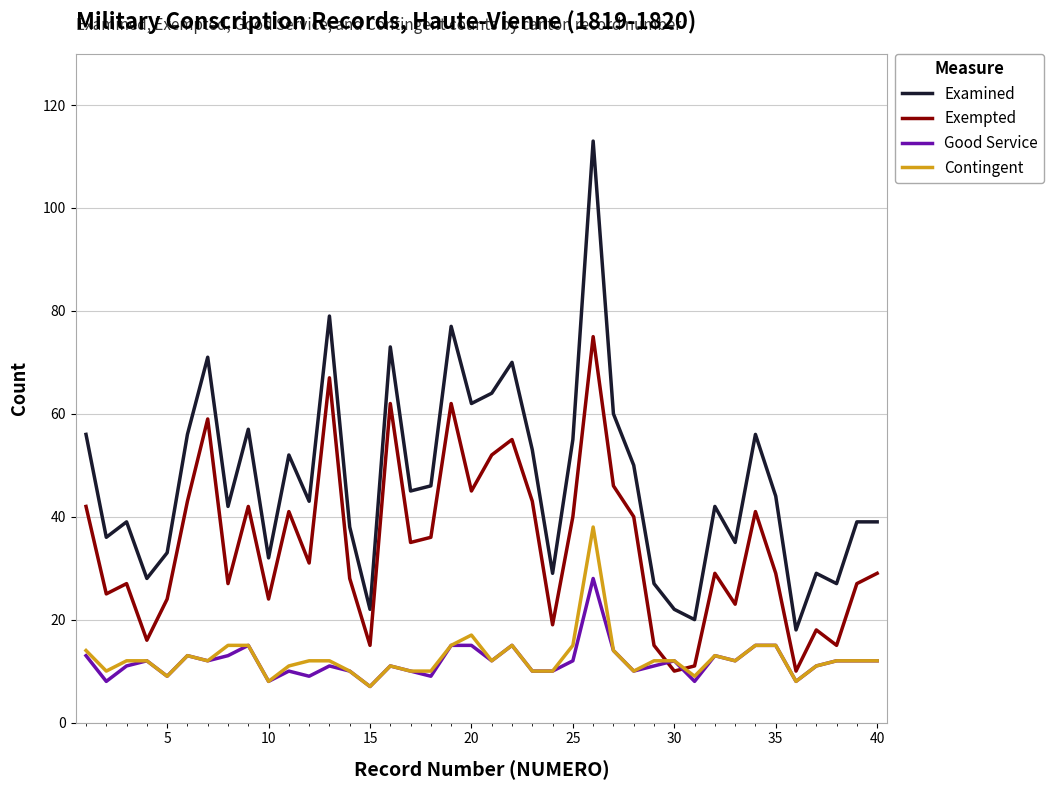

Which series has the widest spread of values?

Examined